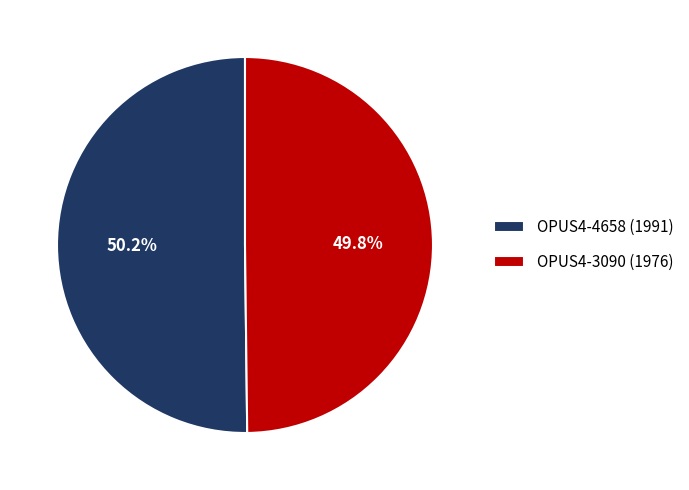

What is the ratio of the value at OPUS4-3090 (1976) to the value at OPUS4-4658 (1991)?

1.0